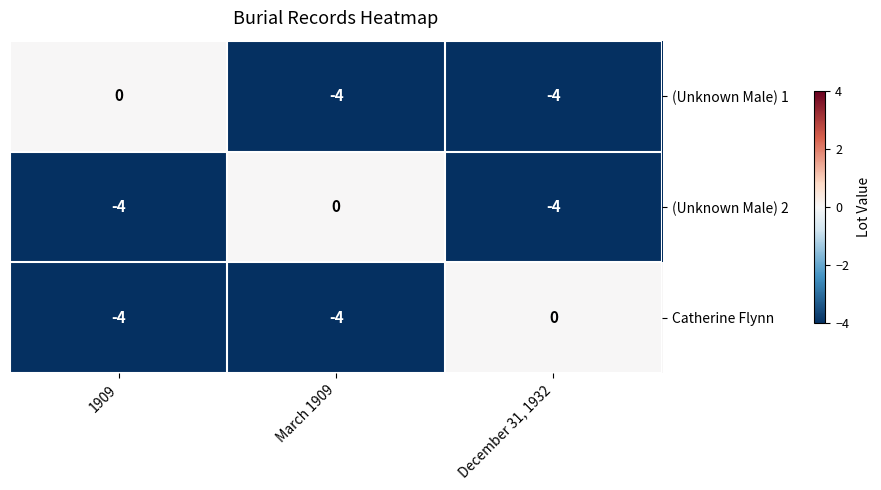

Is it true that (Unknown Male) 2 equals 0 at March 1909?

True